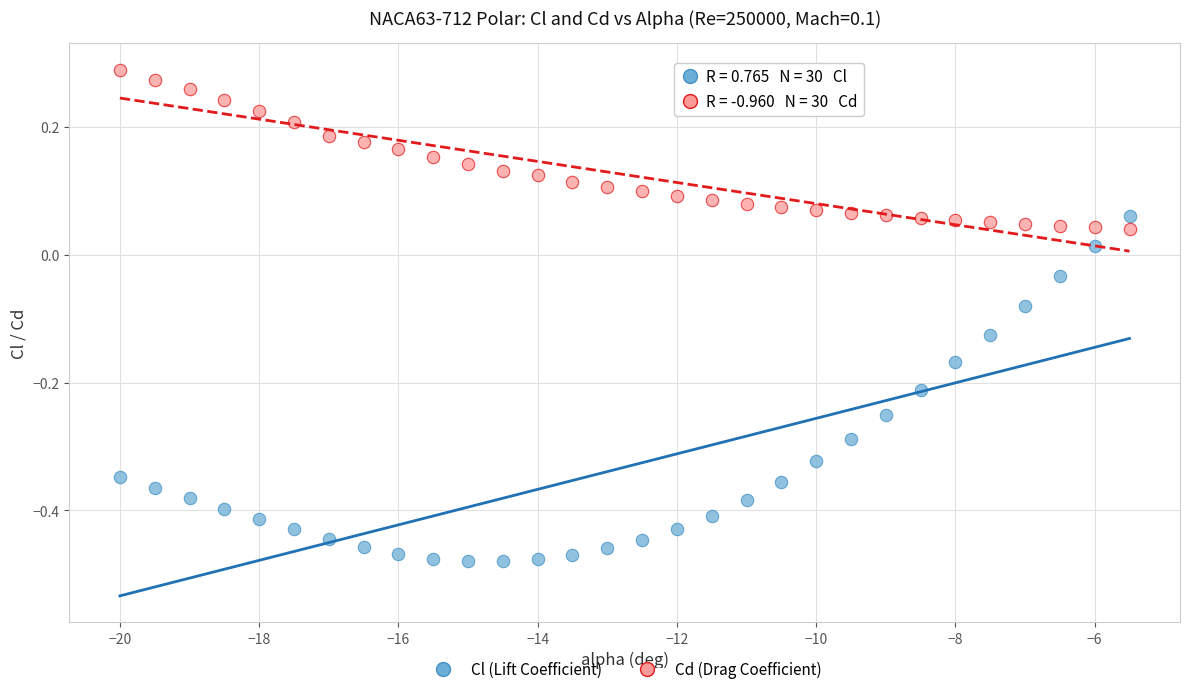

Which series reaches the minimum Y coordinate?

Cl (Lift Coefficient)